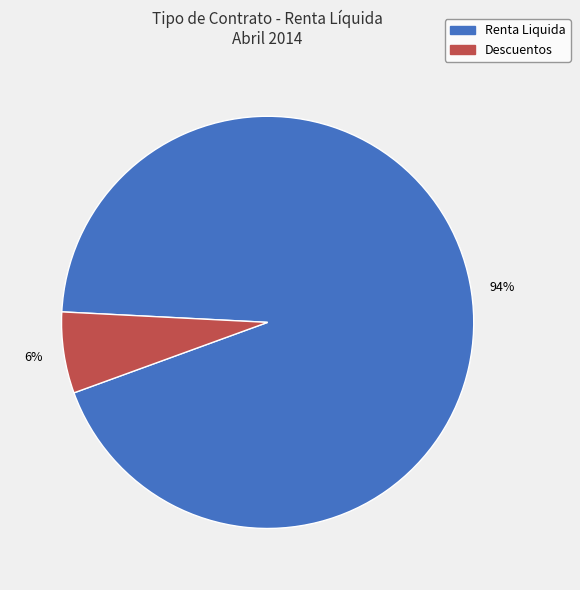

Which category accounts for the majority?

Renta Liquida